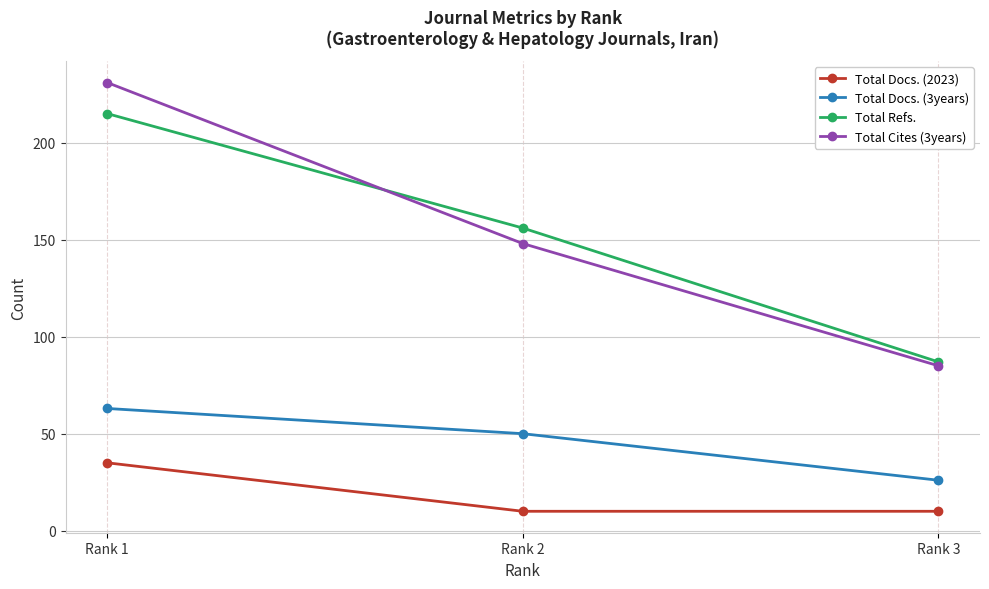

Is the value of Total Docs. (2023) at Rank 1 greater than the value of Total Refs. at Rank 1?

No